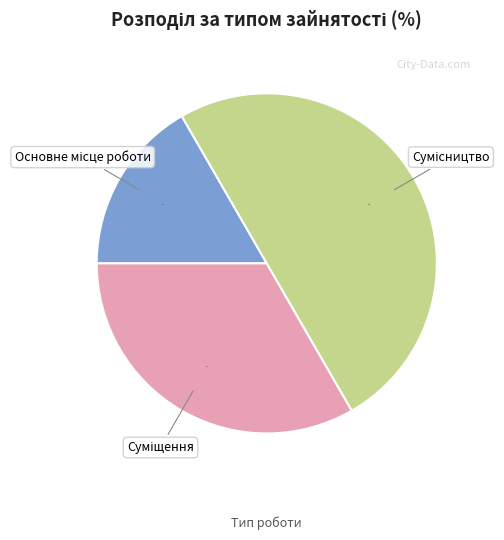

To the nearest percent, what is the difference between the largest and smallest slice percentages?

33%